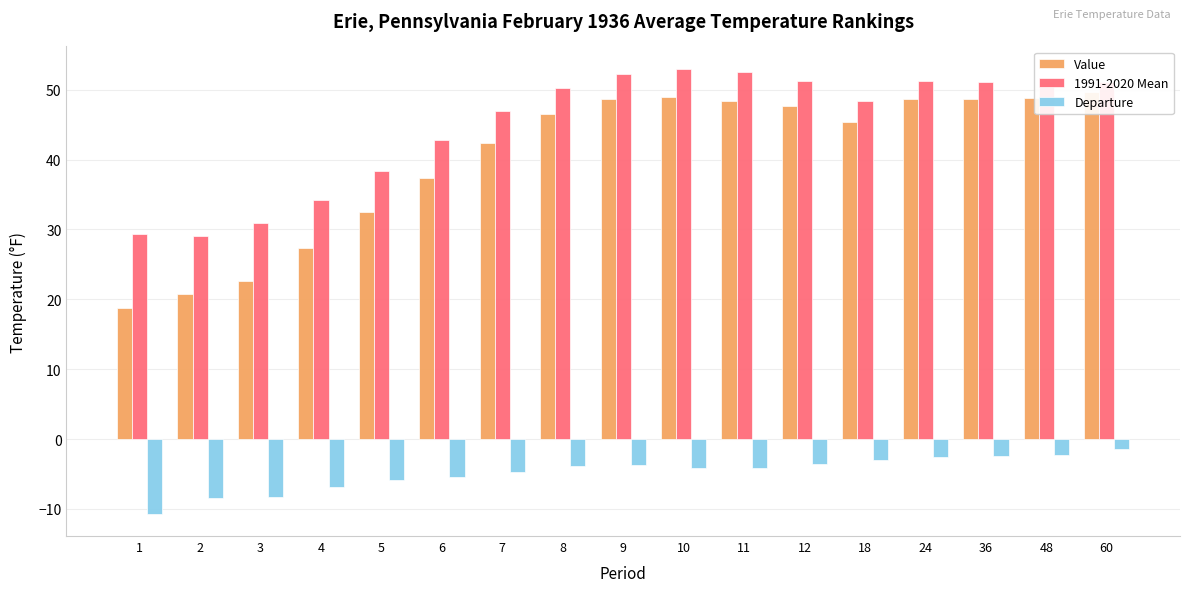

What is the difference between the Value values at 5 and 6?

4.9